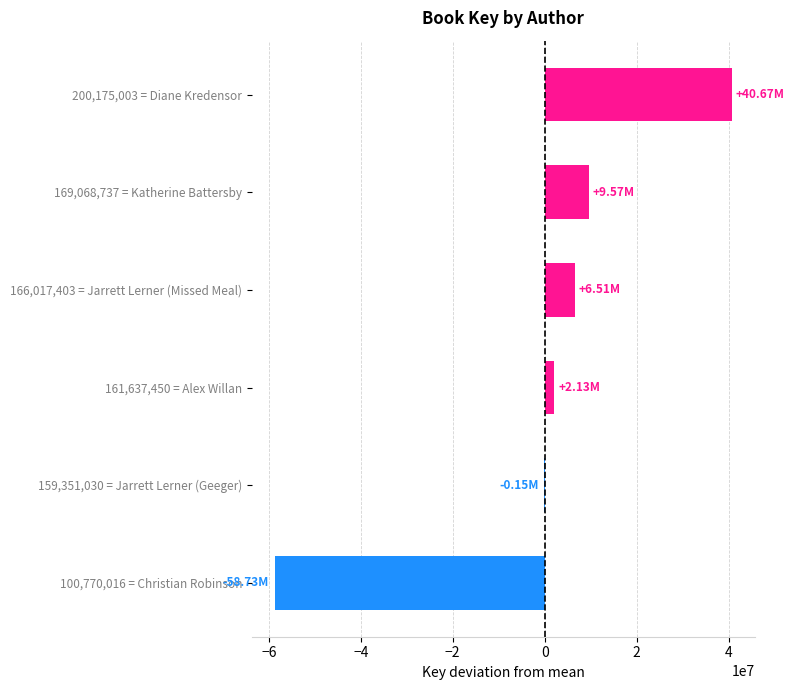

Approximately how many times larger is the value at 200,175,003 = Diane Kredensor compared to 166,017,403 = Jarrett Lerner (Missed Meal)?

6.2